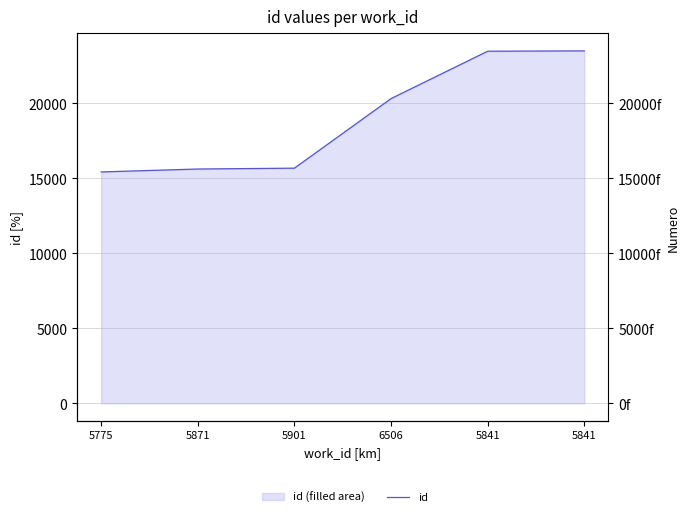

Reading right to left, transcribe all the data shown in this chart.

5841=23484	5841=23462	6506=20305	5901=15668	5871=15611	5775=15416